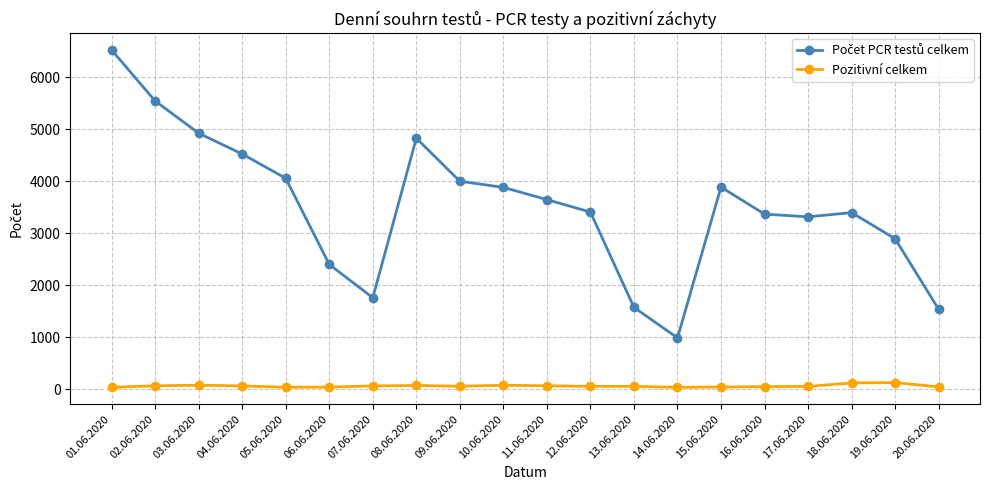

How many categories are shown in the chart?

20